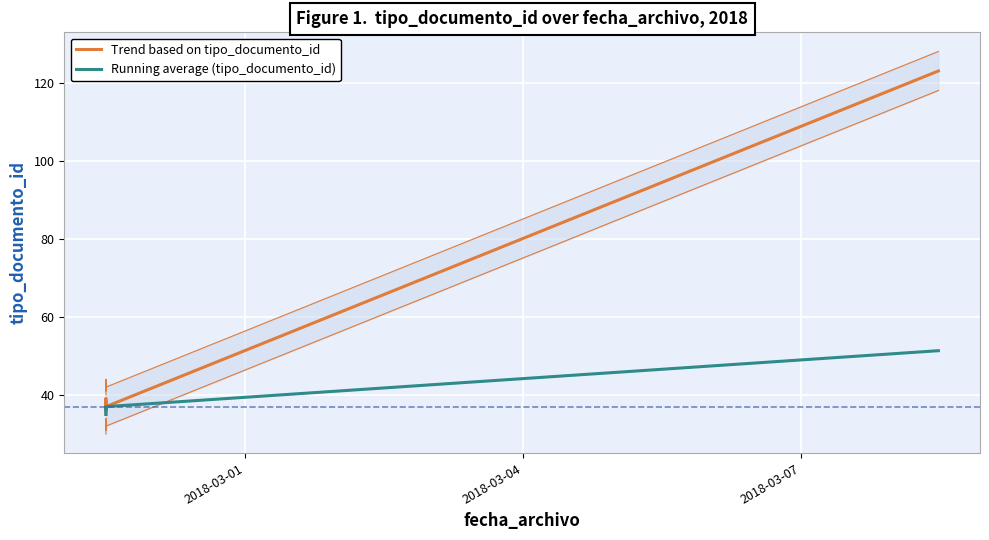

At 2018-03-04, list the series in order from smallest to largest.

Running average (tipo_documento_id), Trend based on tipo_documento_id